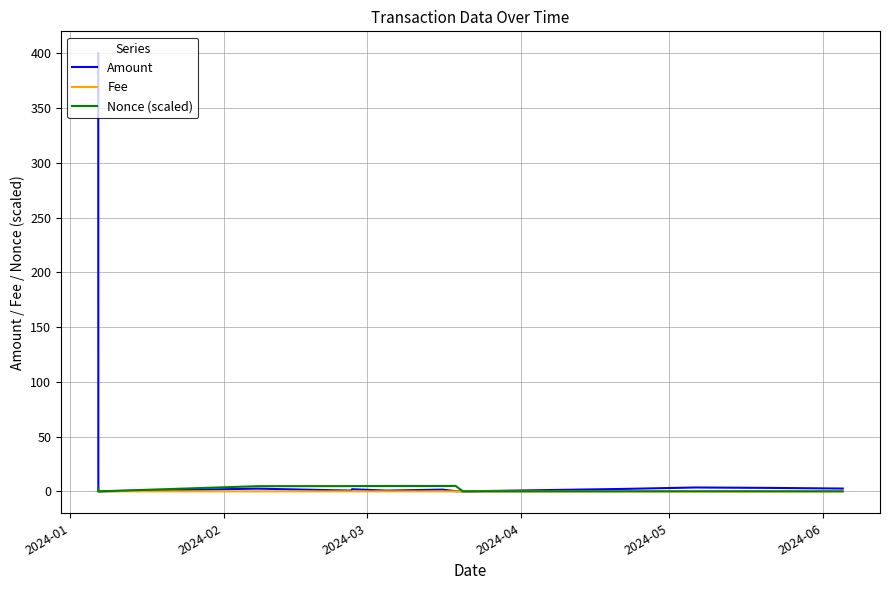

Which series has the largest total across all categories?

Amount